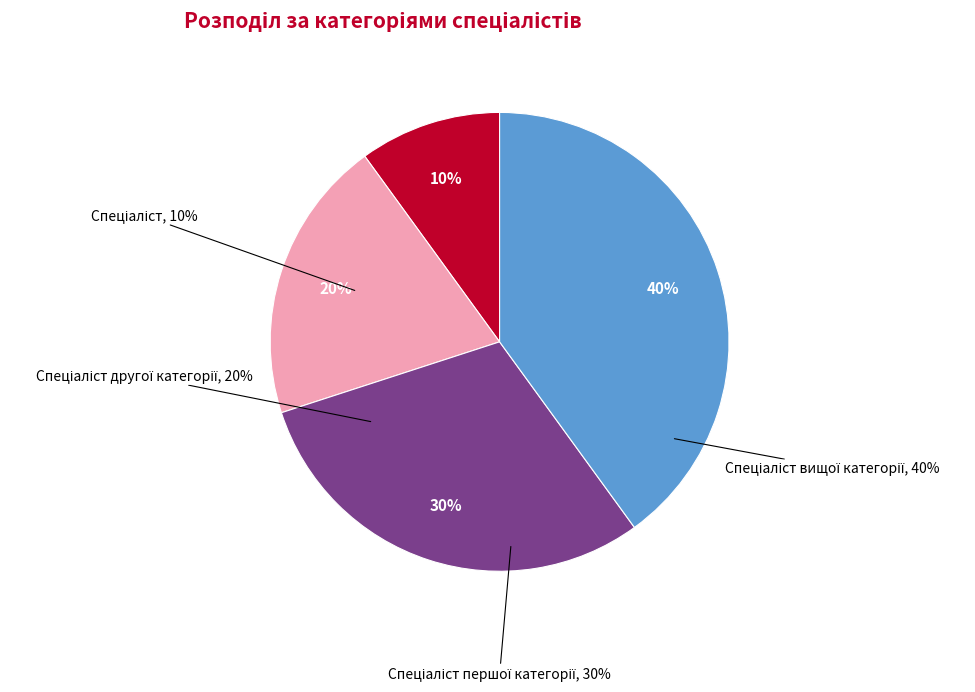

Does Спеціаліст вищої категорії represent more than half of the total?

No